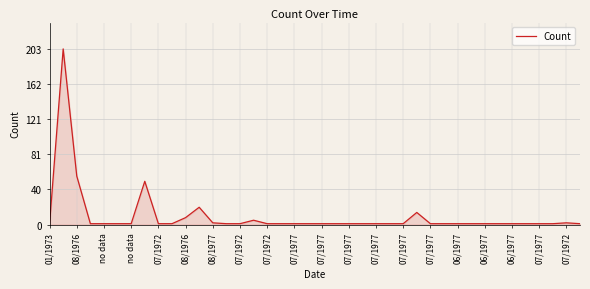

What is the maximum value shown in the chart?

203